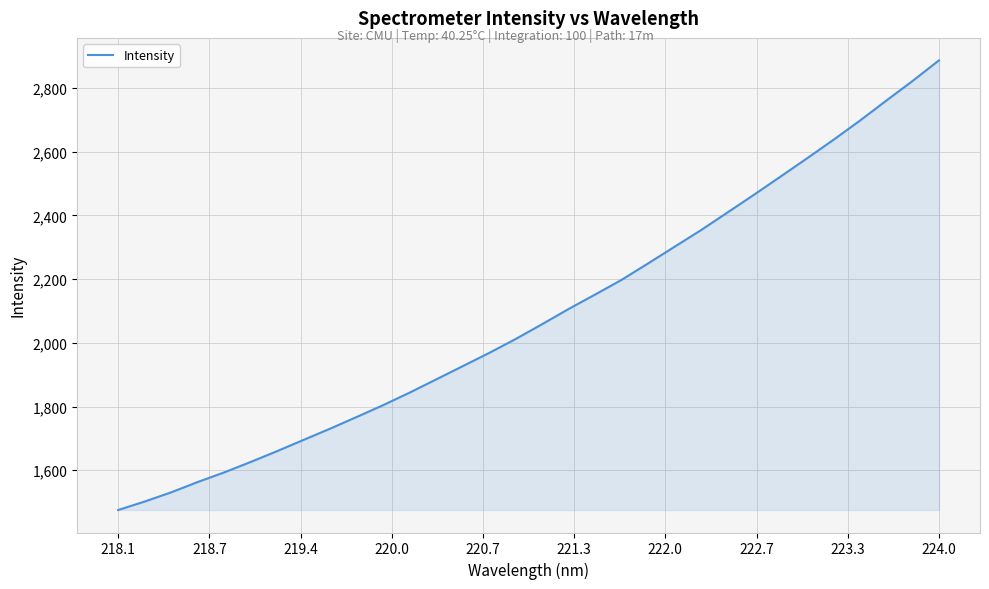

What is the difference between the maximum and minimum values?

1411.5